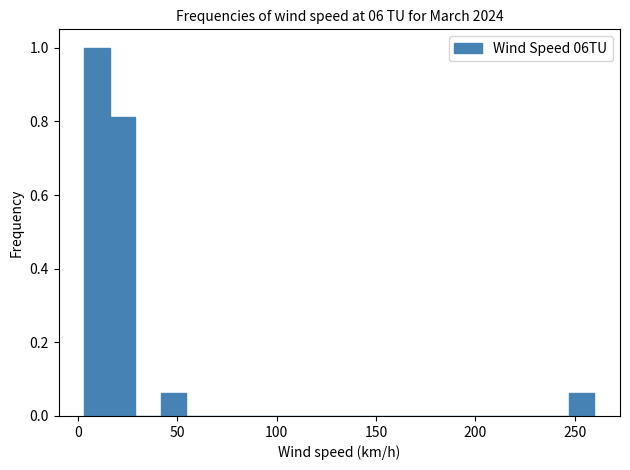

Read against the x-axis, roughly where is the centre of the tallest bar?

10